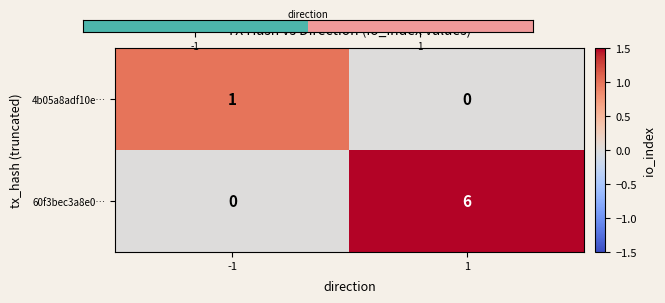

At how many categories does at least one series exceed 0?

2